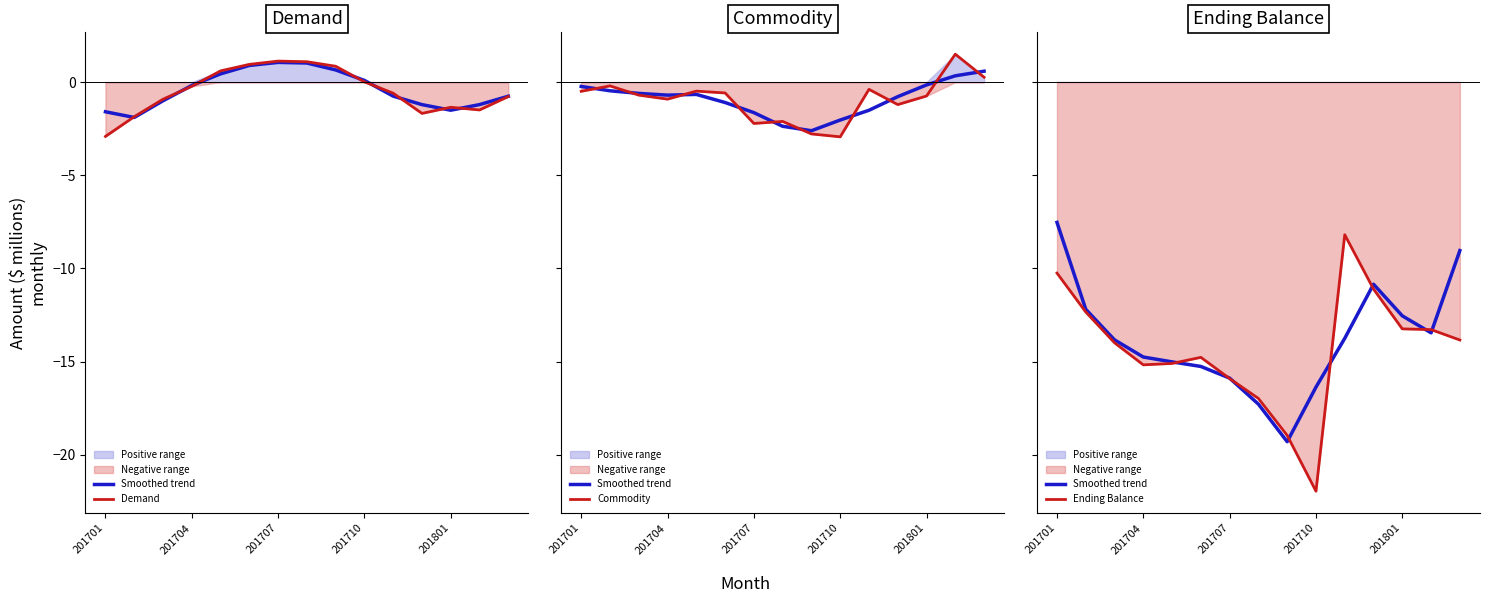

At how many categories does at least one series exceed -12?

15